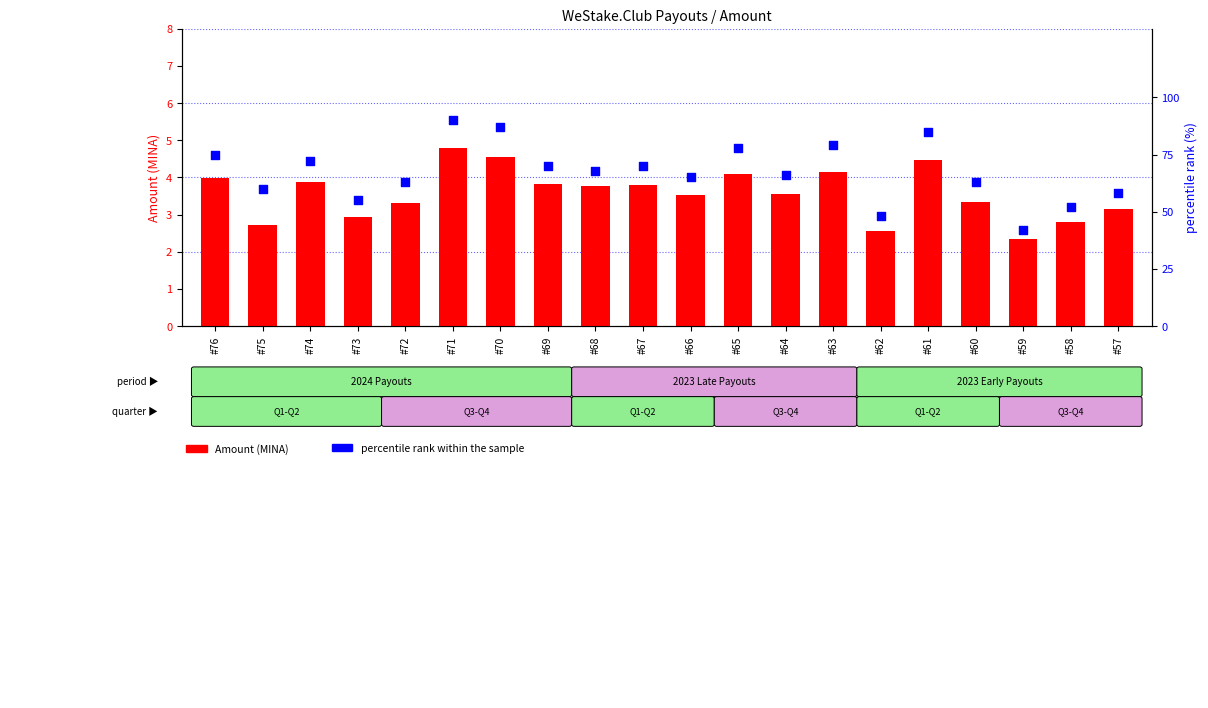

Which series reaches the minimum Y coordinate?

Amount